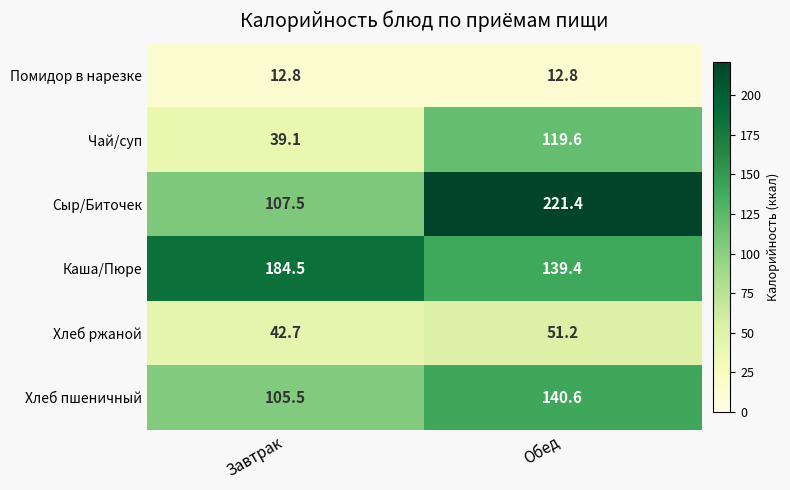

What is the sum of the Чай/суп values at Обед and Завтрак?

158.7